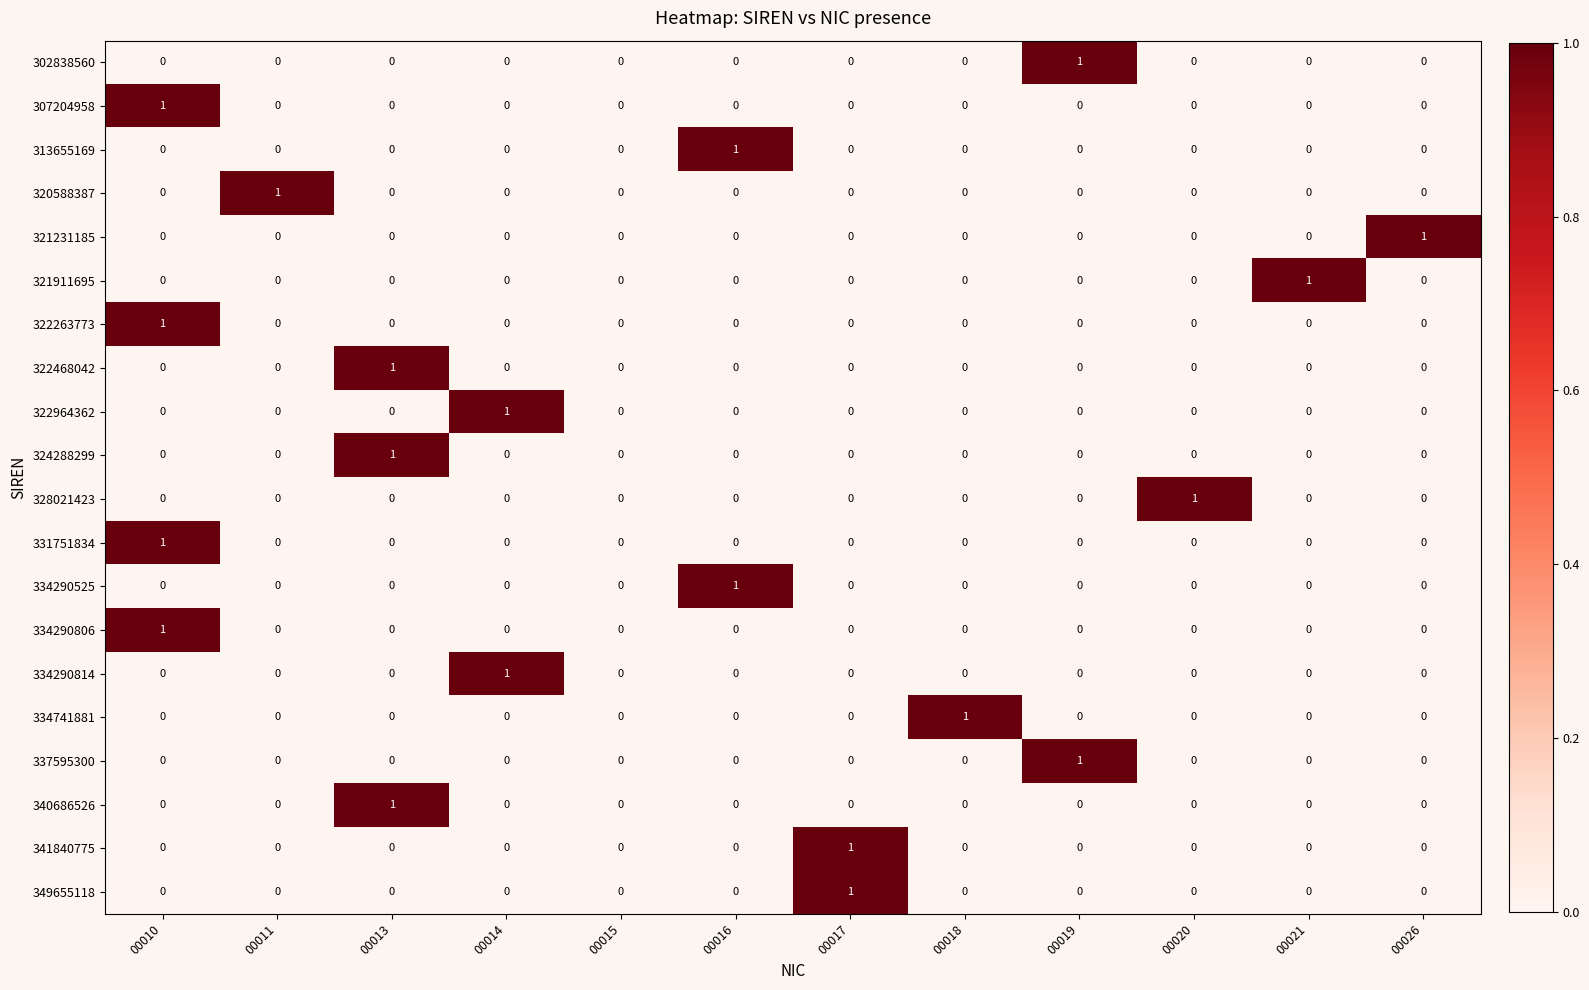

The value of 334290814 at 00015 is 0. True or false?

True